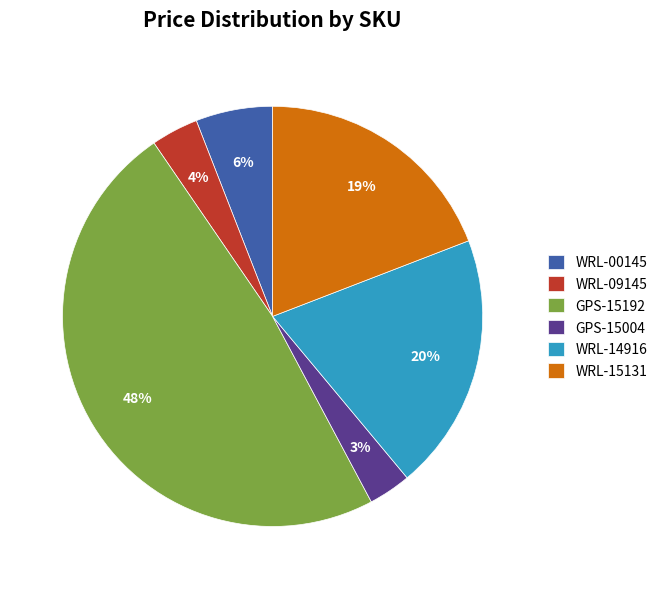

Which slice is the largest?

GPS-15192